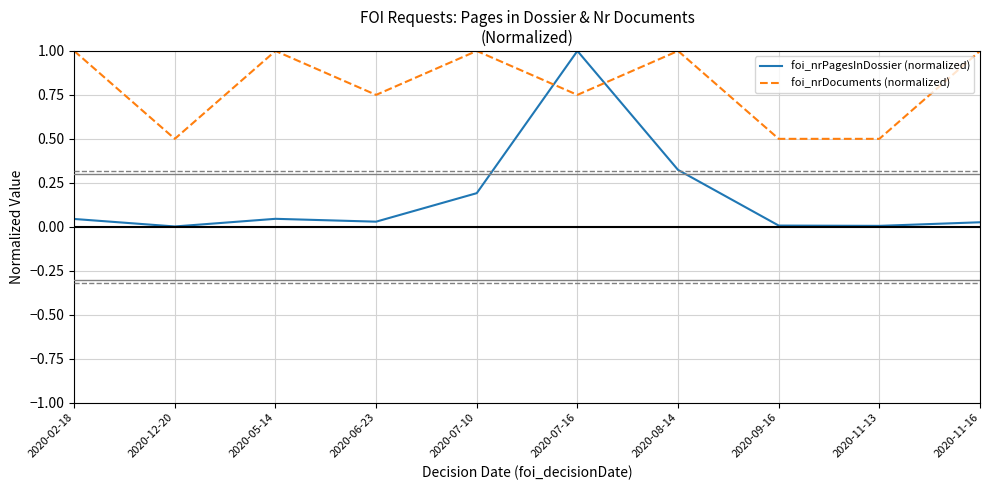

What is the maximum value for foi_nrDocuments (normalized)?

1.0